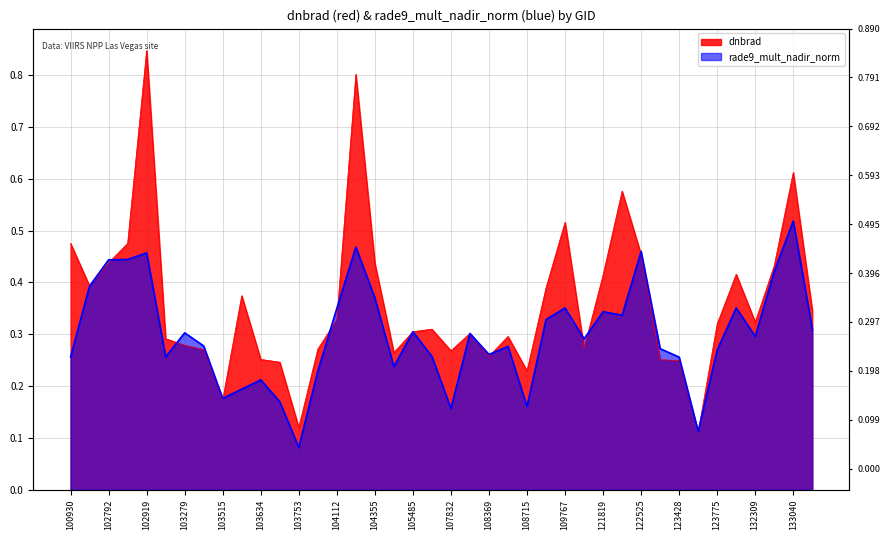

Which series has the largest range (max minus min)?

dnbrad